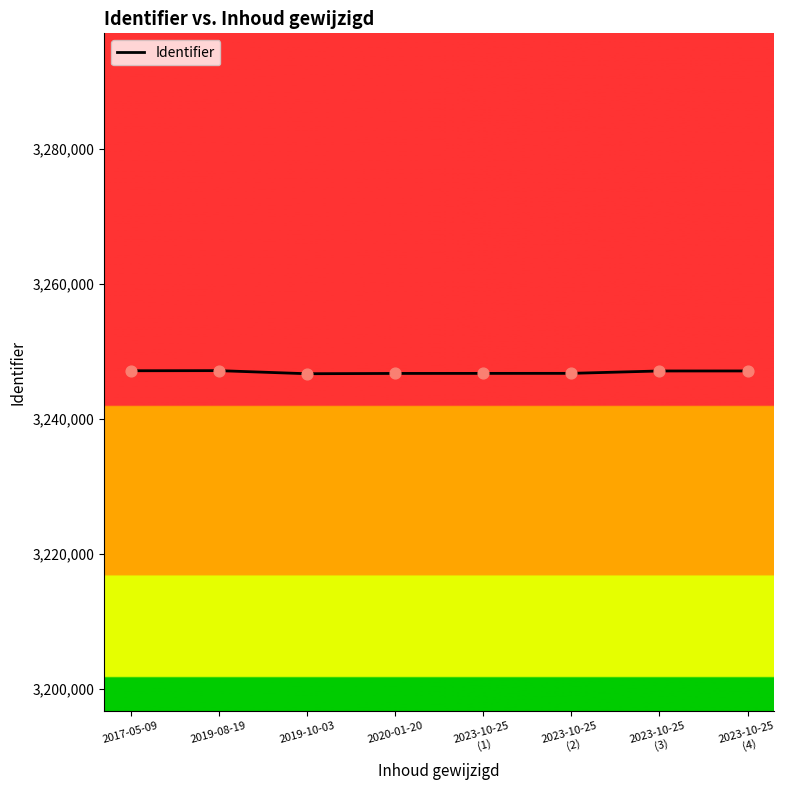

What is the ratio of the value at 2023-10-25
(2) to the value at 2019-08-19?

1.0